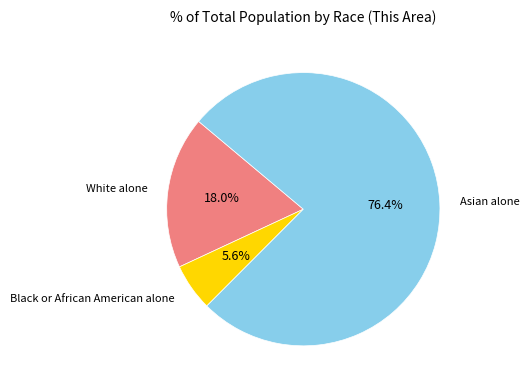

Is there any slice that represents more than half of the pie?

Yes